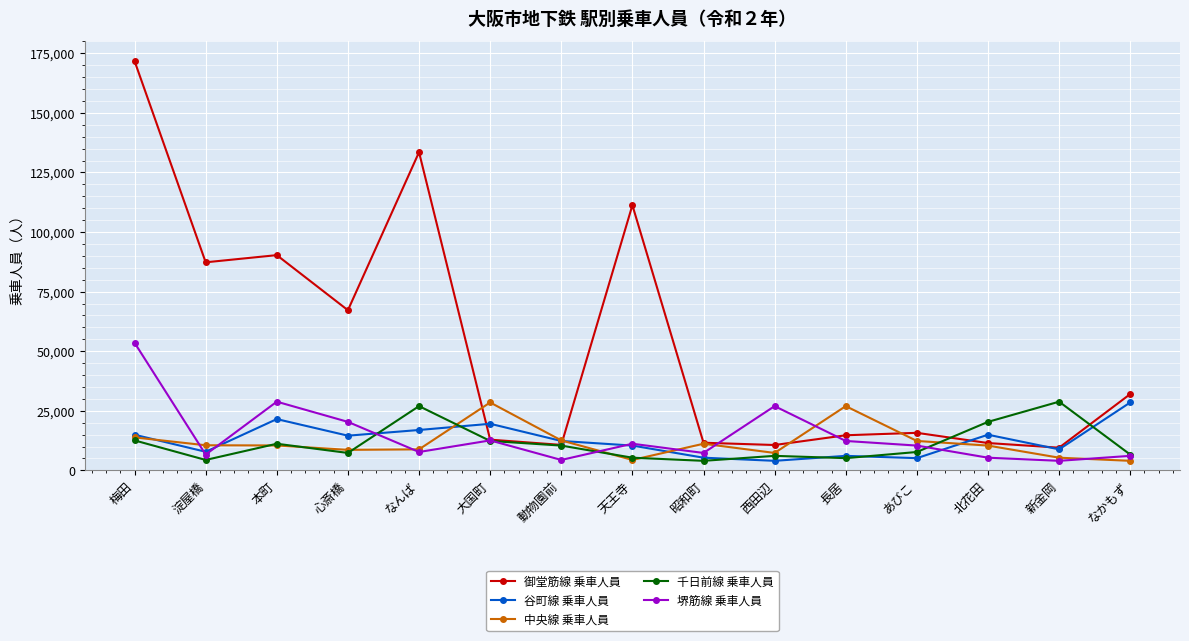

At which label is 御堂筋線 乗車人員 closest to 90630?

本町